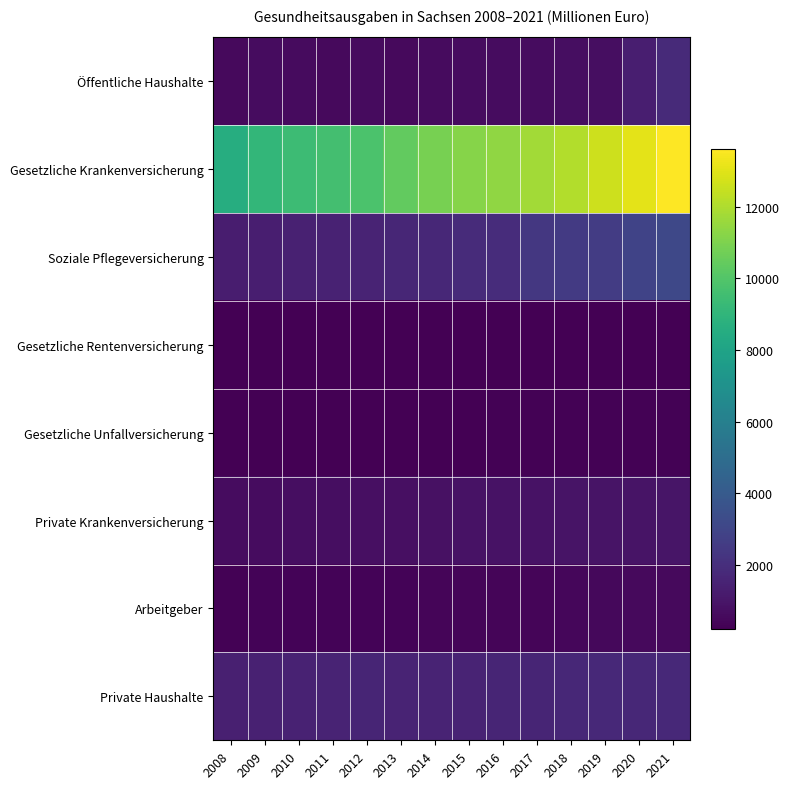

At how many categories does at least one series exceed 9138?

12